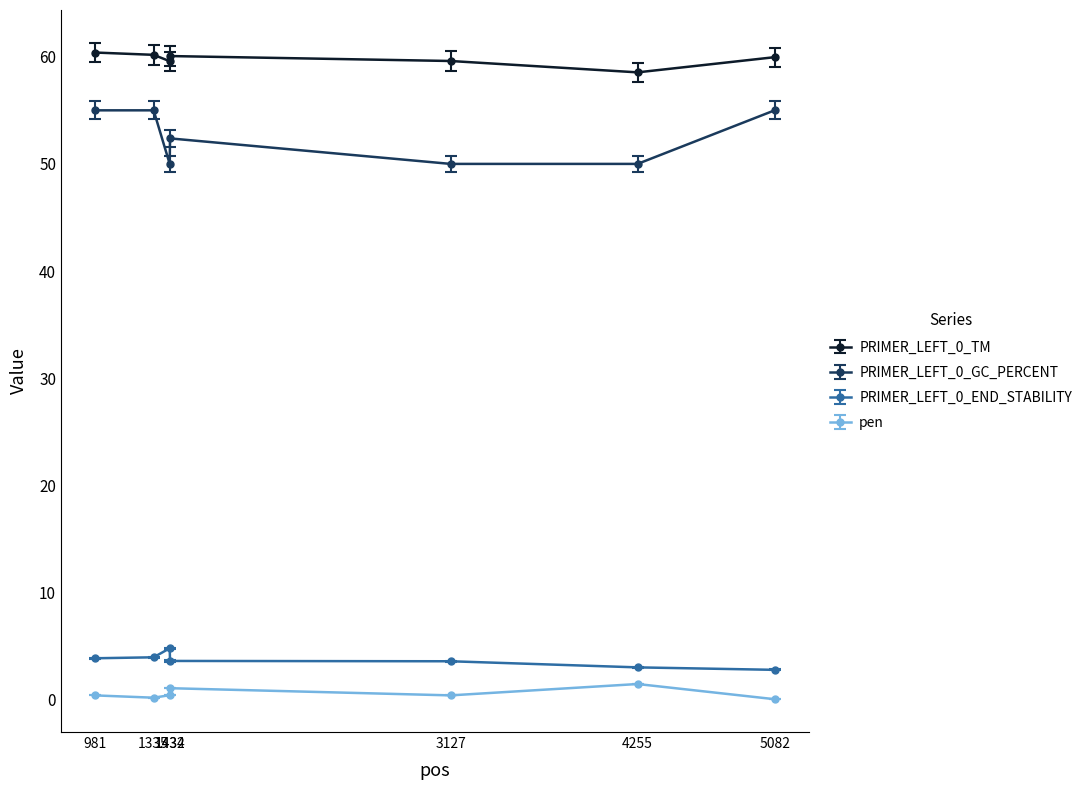

What is the maximum value for pen?

1.5